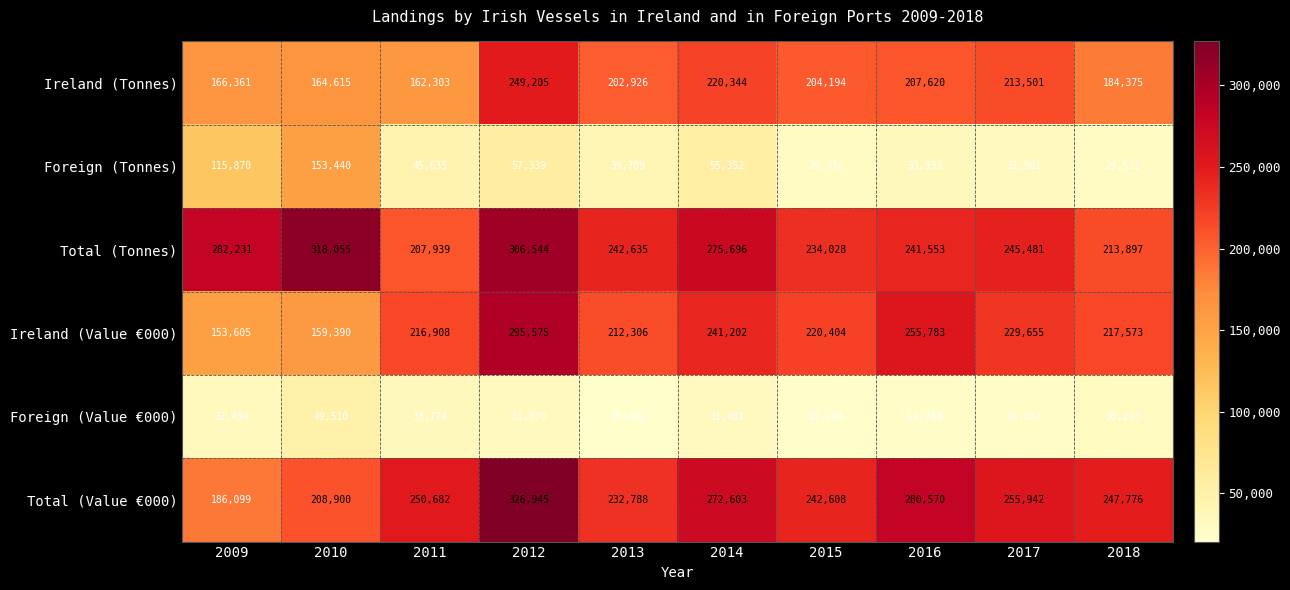

True or false: Total (Tonnes) has a value of 87035 at 2011.

False